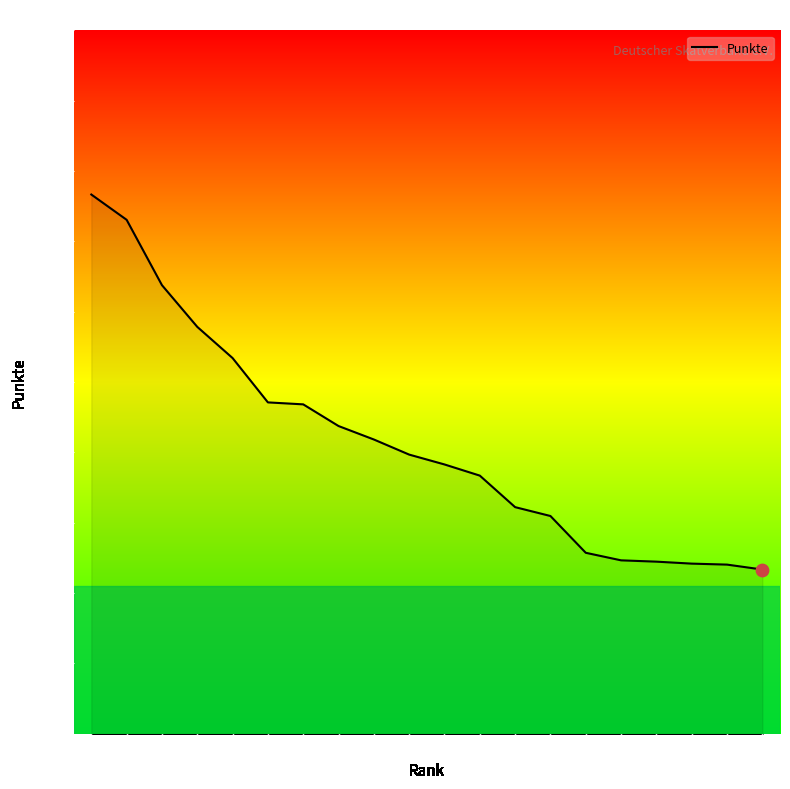

Between 13 and 4, which is larger?

4